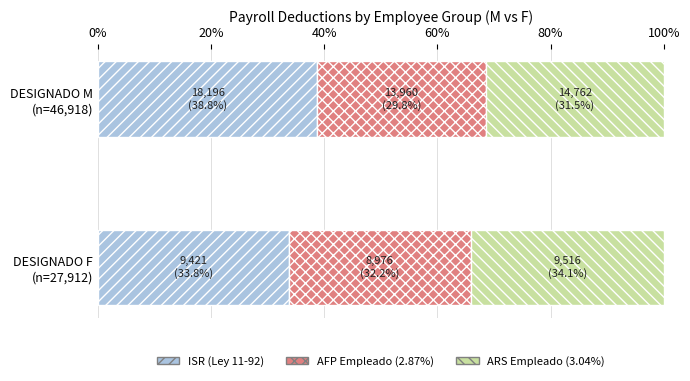

What is the minimum value for ISR (Ley 11-92)?

33.8